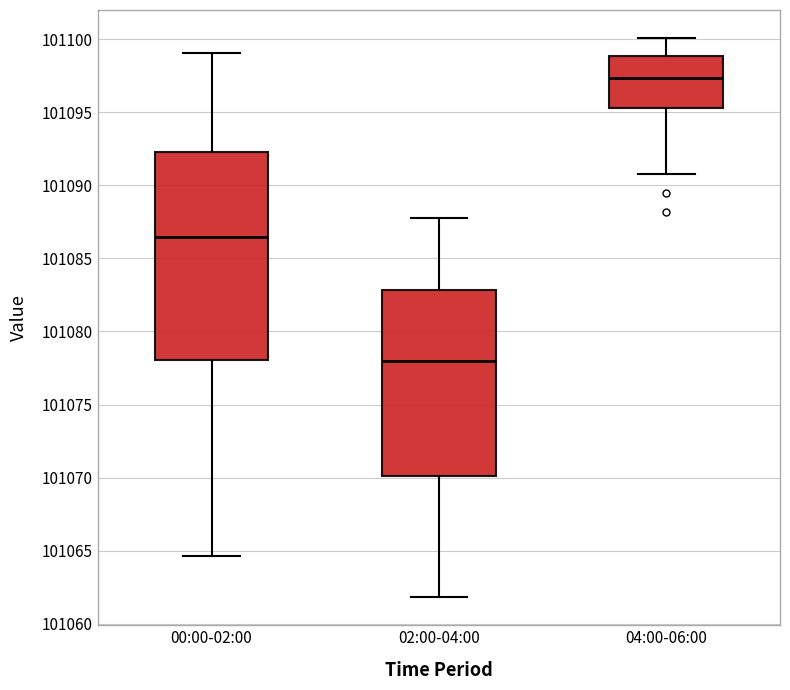

Which box is the tallest, from its lower edge to its upper edge?

00:00-02:00